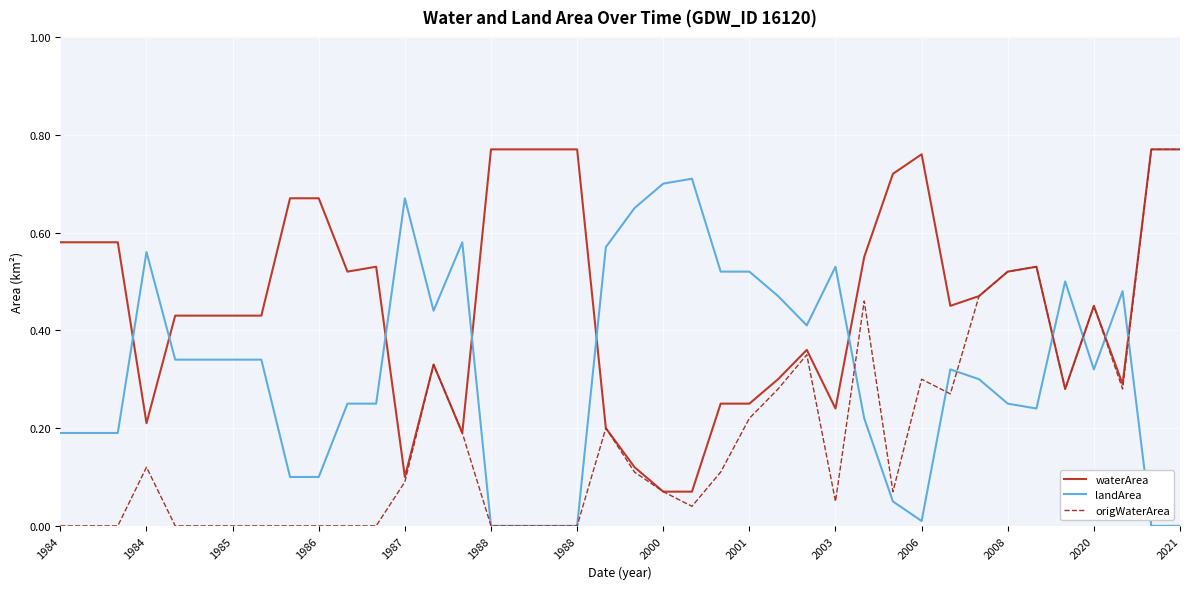

List the series in order of their overall mean, lowest first.

origWaterArea, landArea, waterArea